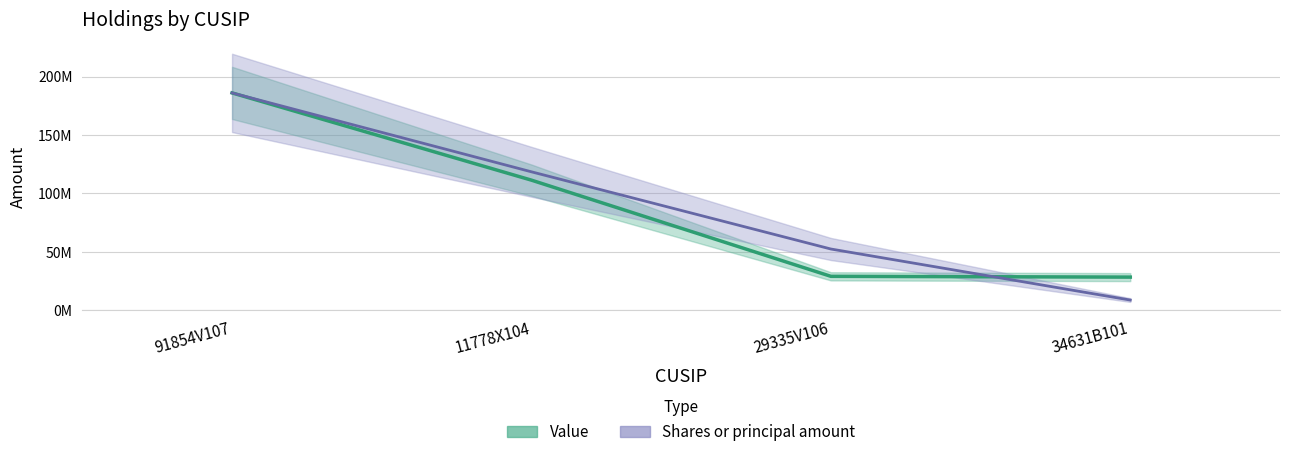

Where does the Shares or principal amount (line) series first go above 118524356?

91854V107